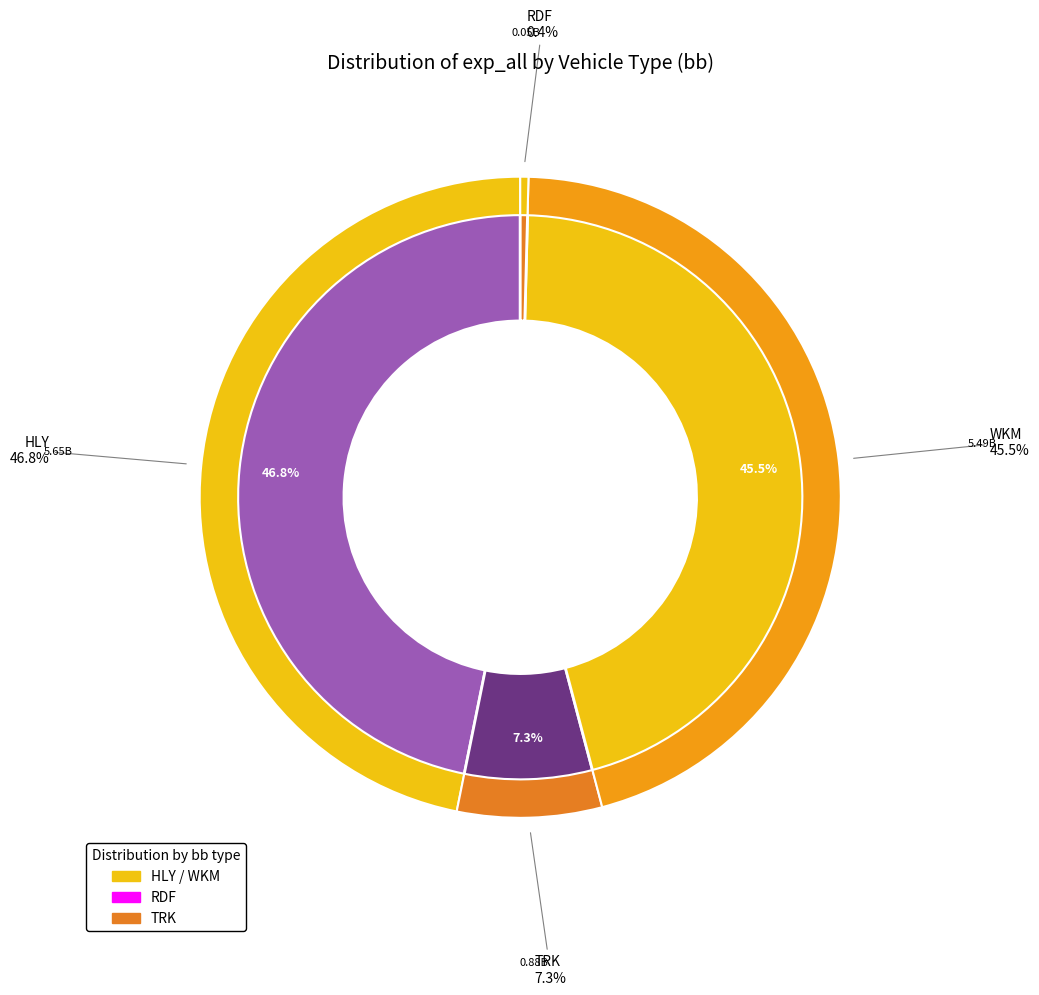

Does HLY_2013 account for over 50% of the chart?

No